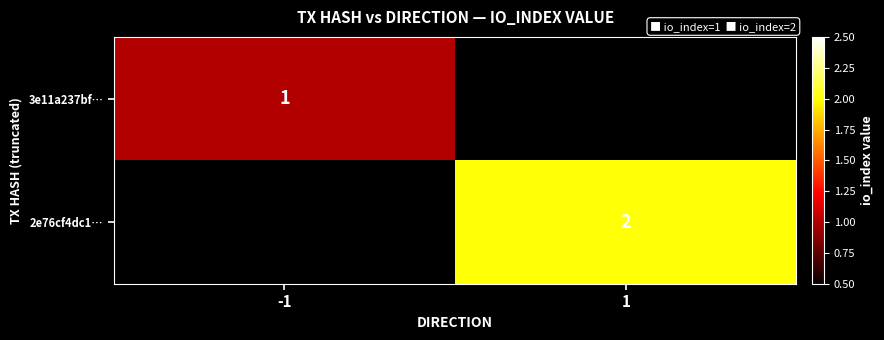

The 2e76cf4dc1… series shows 2 at 1. True or false?

True